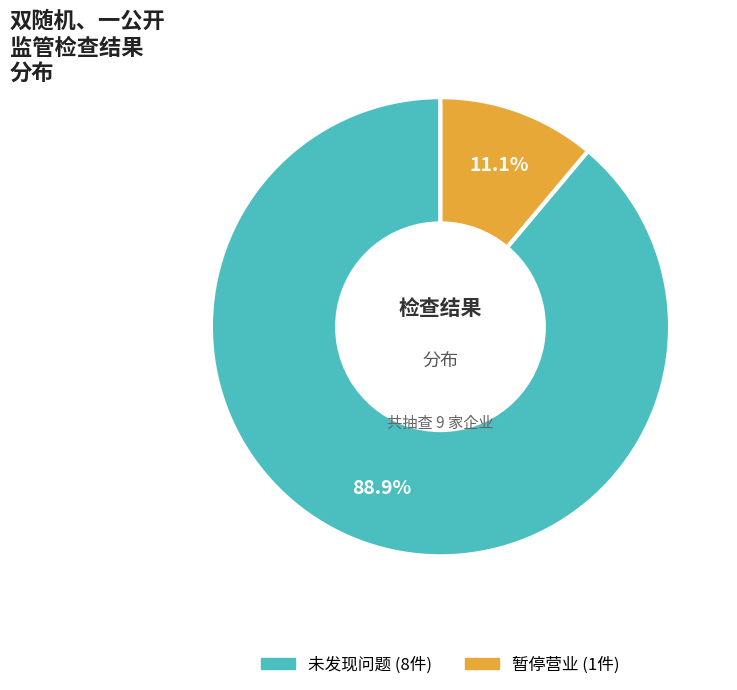

What percentage is the 未发现问题 slice, to the nearest percent?

89%